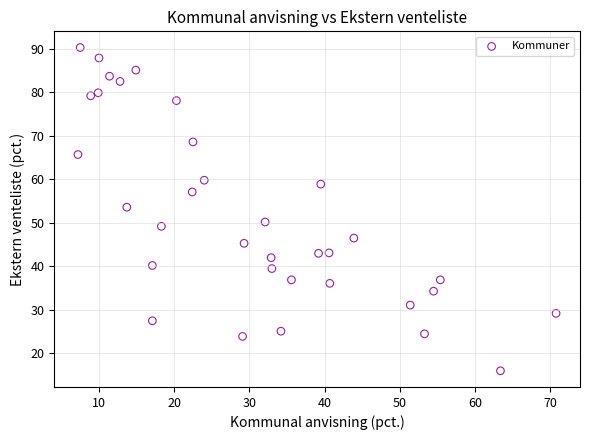

What is the range of X values (max minus min)?

63.6